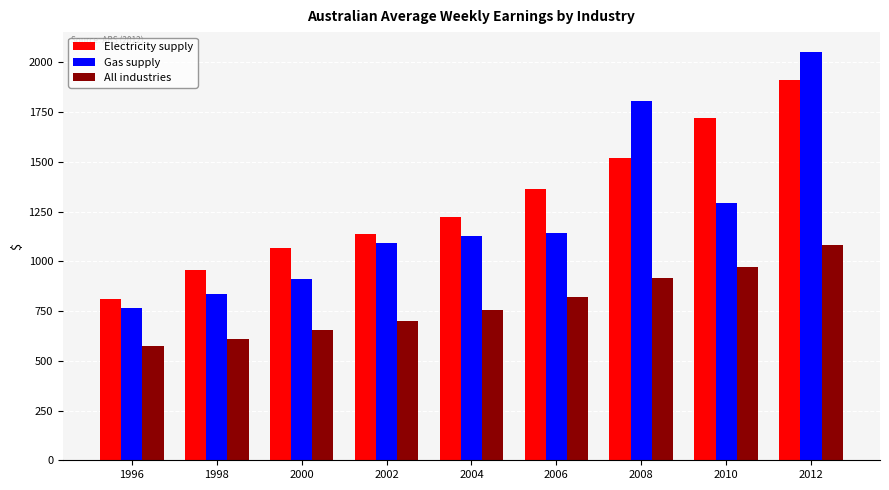

What are all the series names shown in the legend?

Electricity supply, Gas supply, All industries